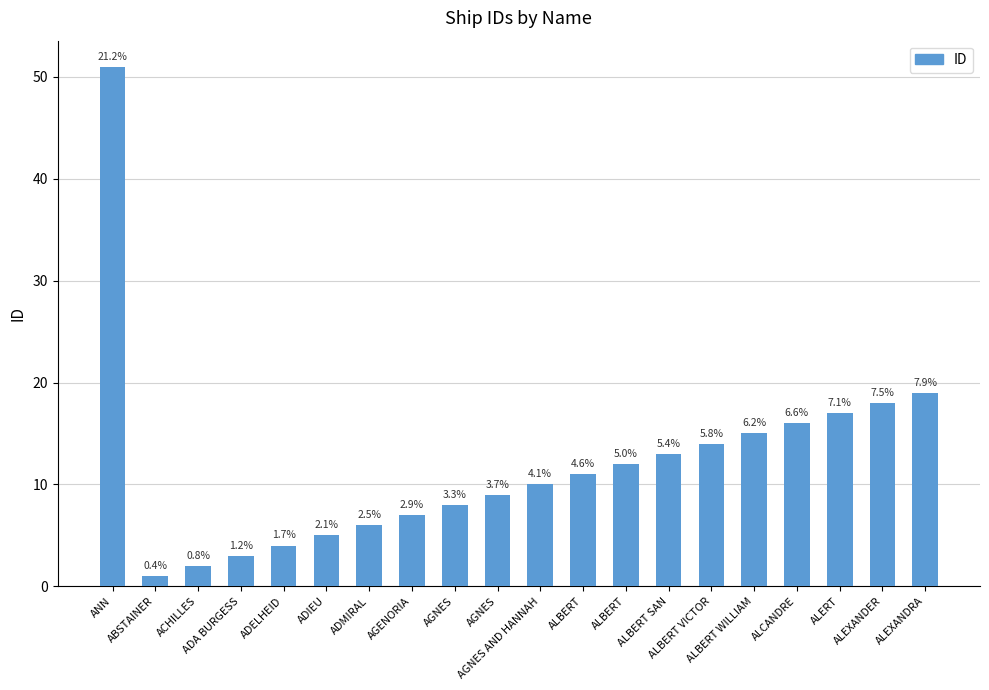

Where is the data nearest to the value 26?

ALEXANDRA